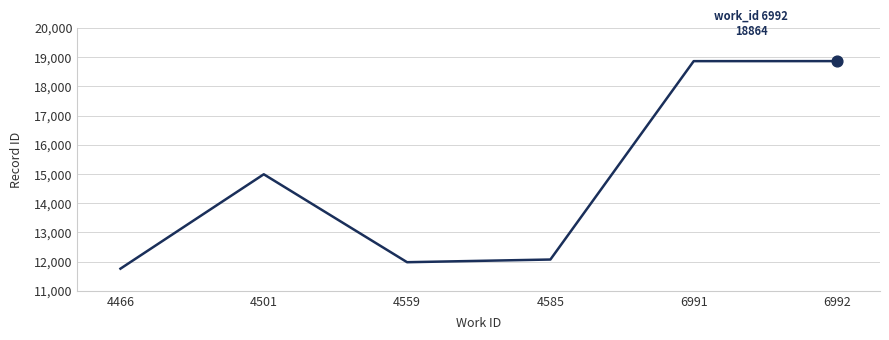

What is the ratio of the value at 4501 to the value at 4559?

1.3